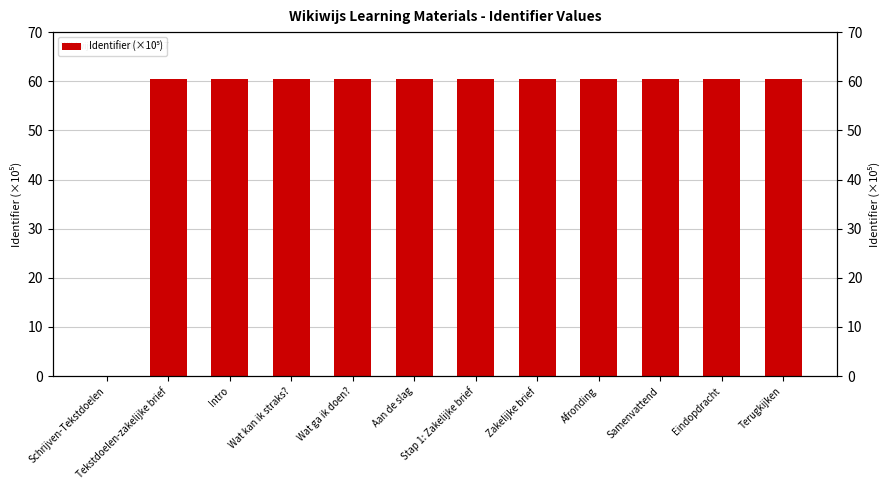

What value does the data have at Samenvattend?

60.5